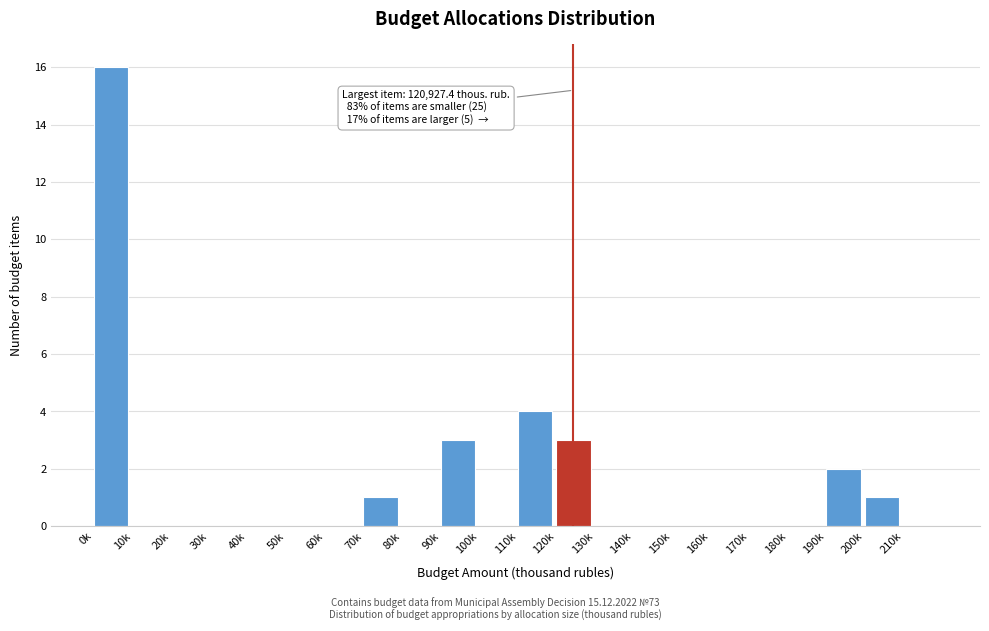

Reading left to right, extract all data points from this chart.

0k=16	10k=0	20k=0	30k=0	40k=0	50k=0	60k=0	70k=1	80k=0	90k=3	100k=0	110k=4	120k=3	130k=0	140k=0	150k=0	160k=0	170k=0	180k=0	190k=2	200k=1	210k=0